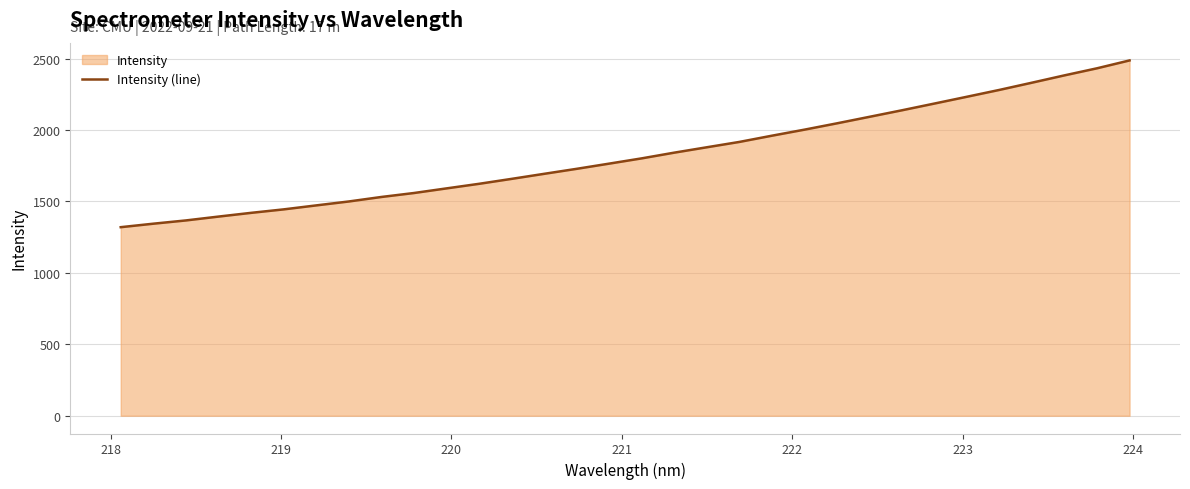

How many data points are less than 1801?

16